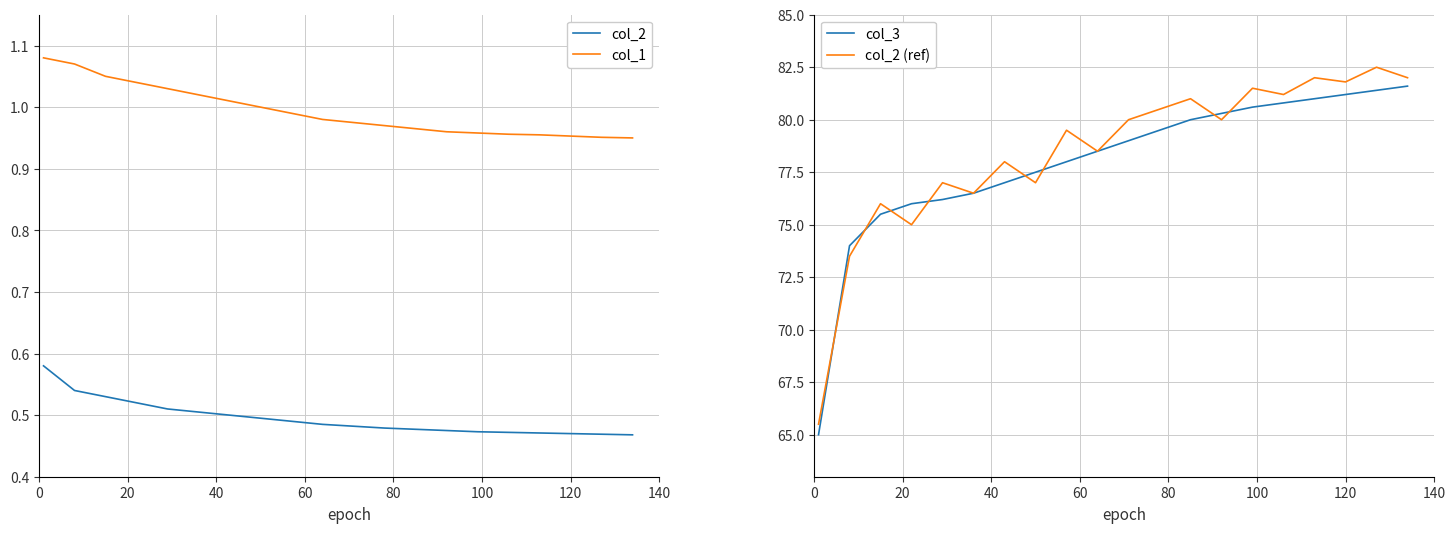

True or false: col_2 and col_1 cross at least once.

False